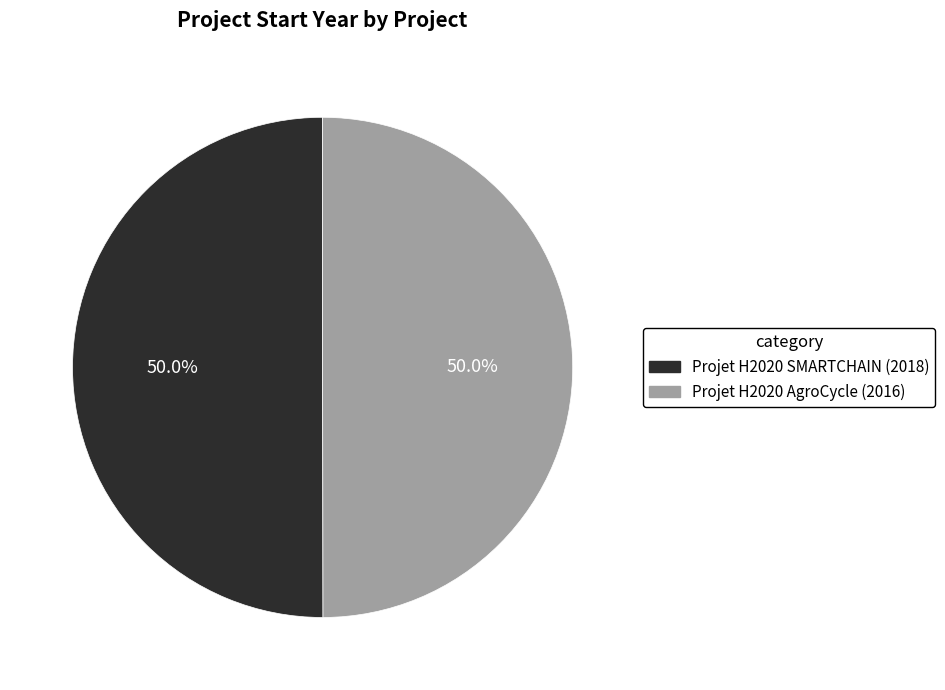

Combined, what portion of the pie is Projet H2020 SMARTCHAIN and Projet H2020 AgroCycle?

100.0%